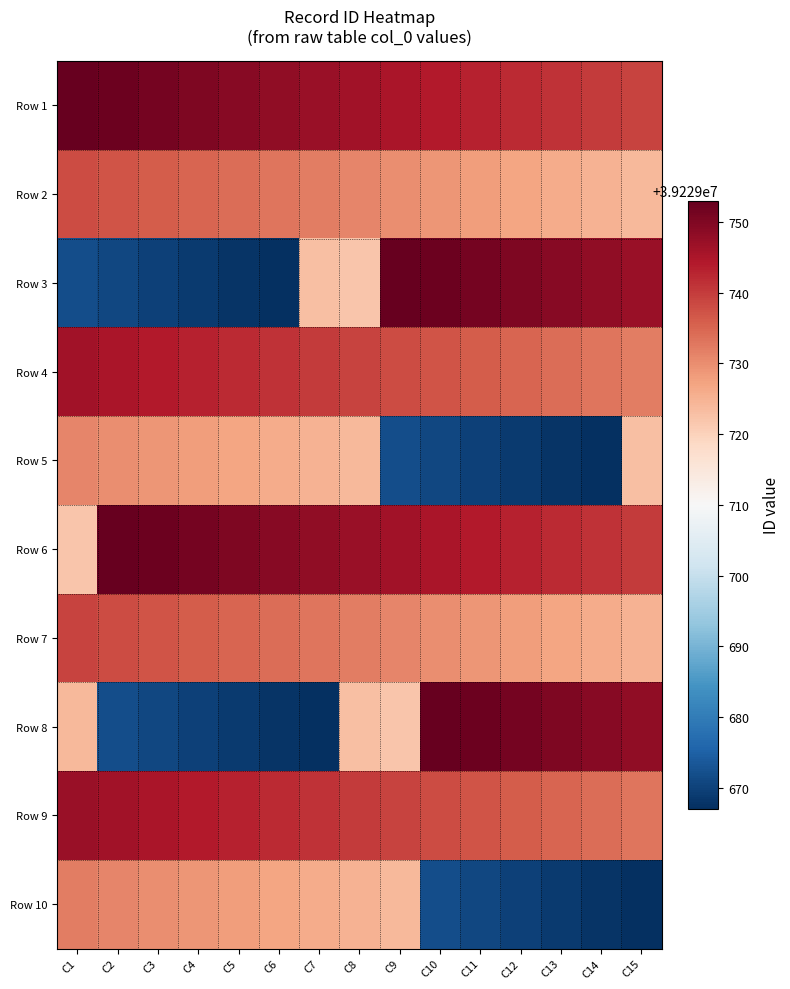

What is the smallest value displayed?

39229667